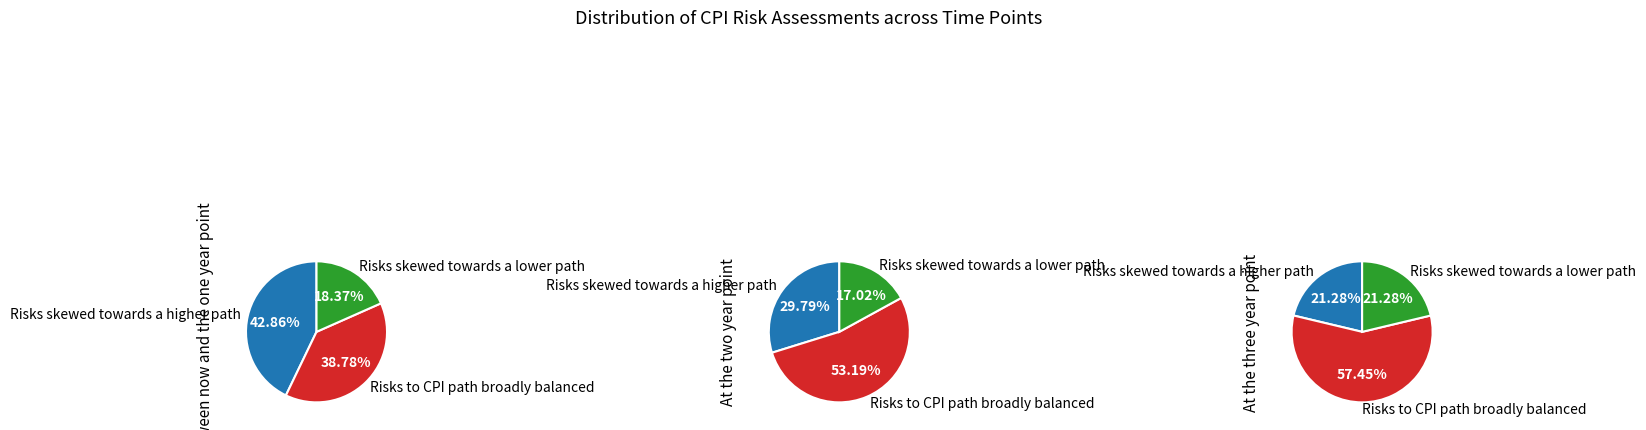

To the nearest percent, what portion does Risks to CPI path broadly balanced represent?

53%